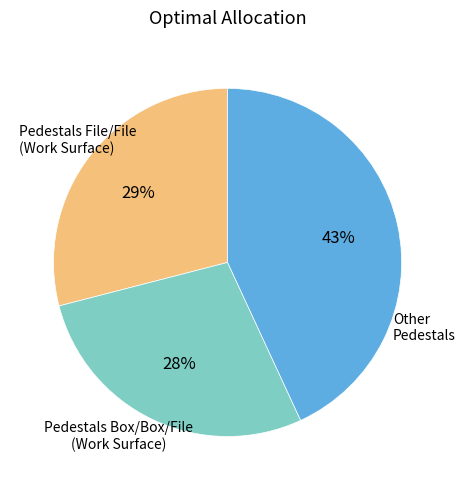

To the nearest percent, what is the difference between the largest and smallest slice percentages?

15%